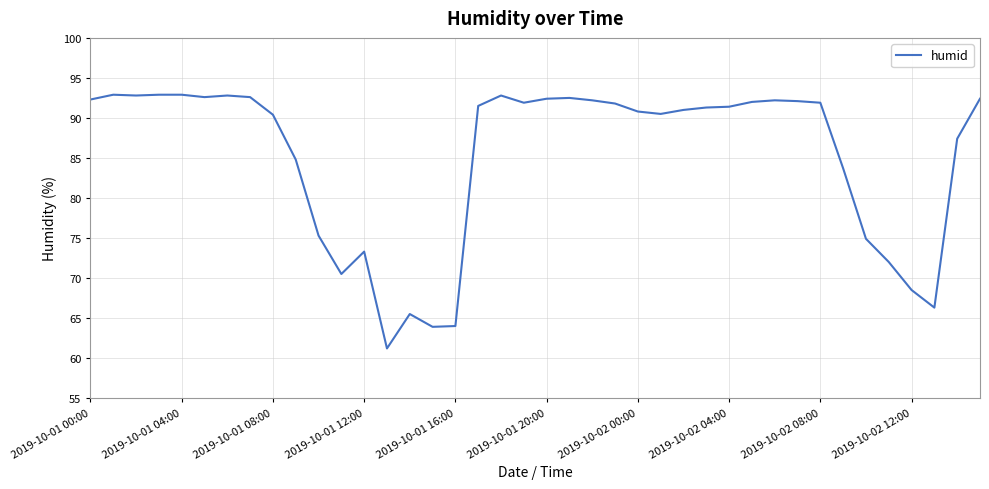

What is the difference between the maximum and minimum values?

31.7